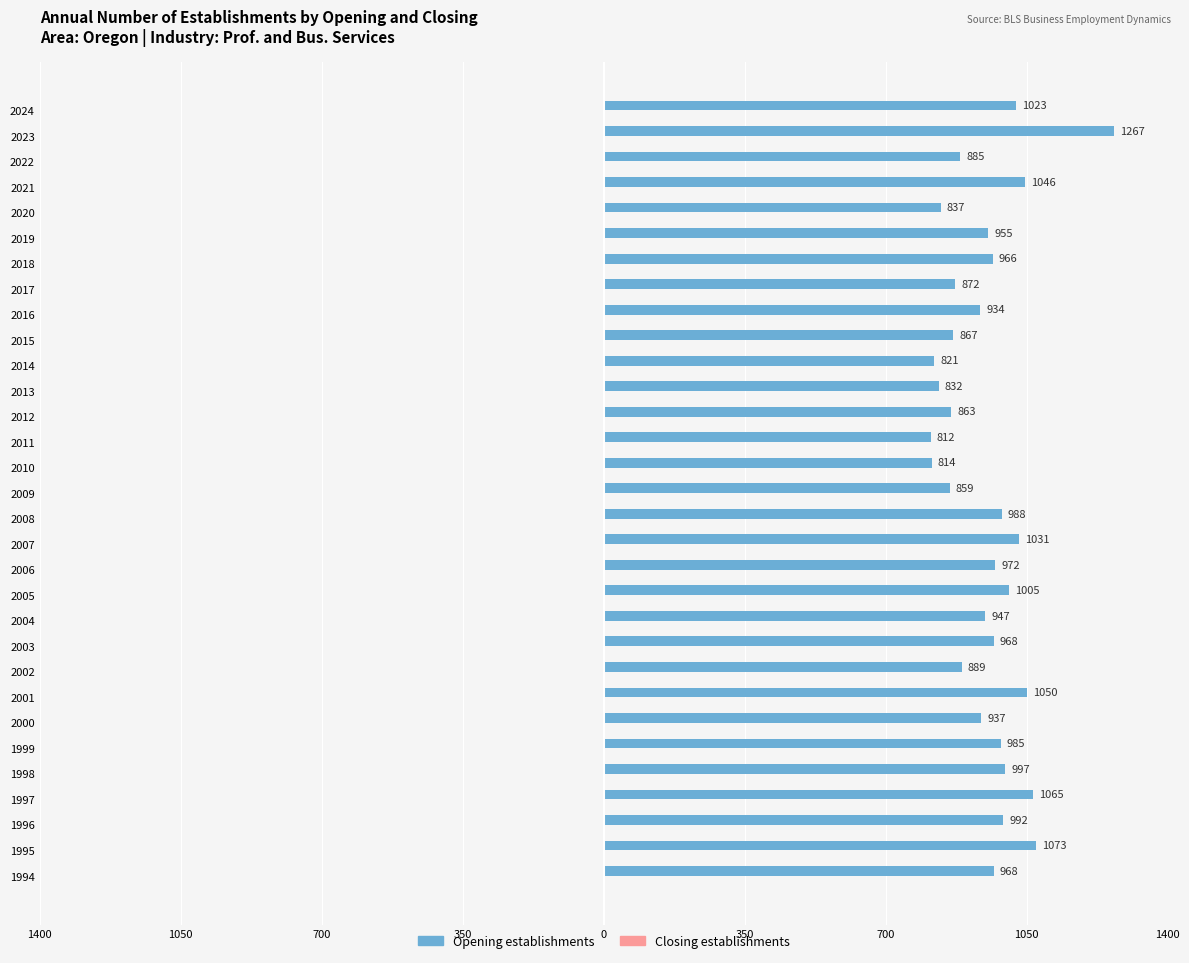

Are the bars horizontal?

Yes